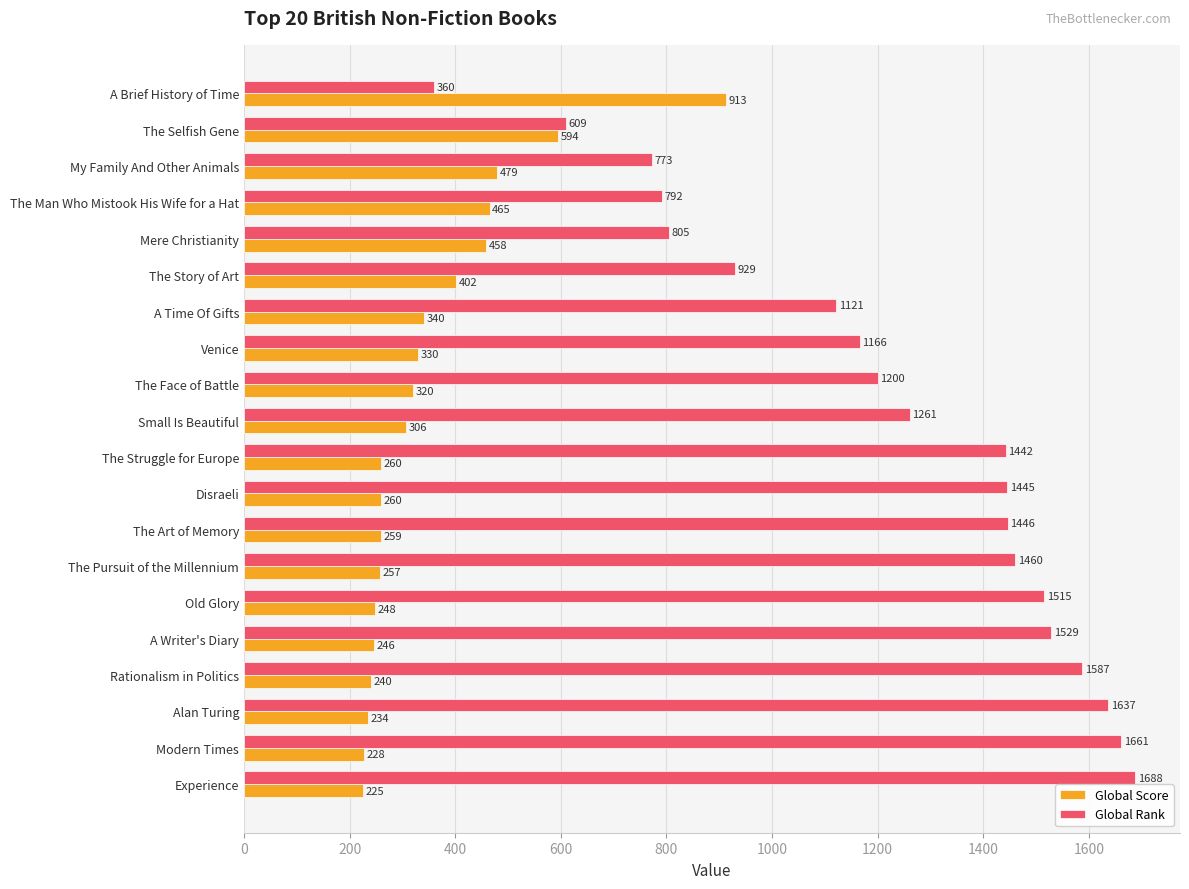

Rank the series by their maximum value, from highest to lowest.

Global Rank, Global Score